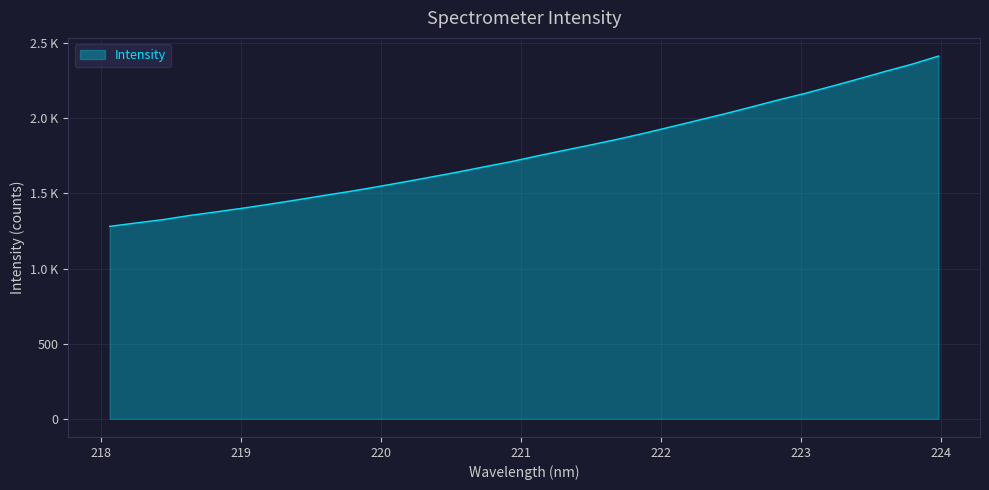

Does the chart have visible grid lines?

Yes